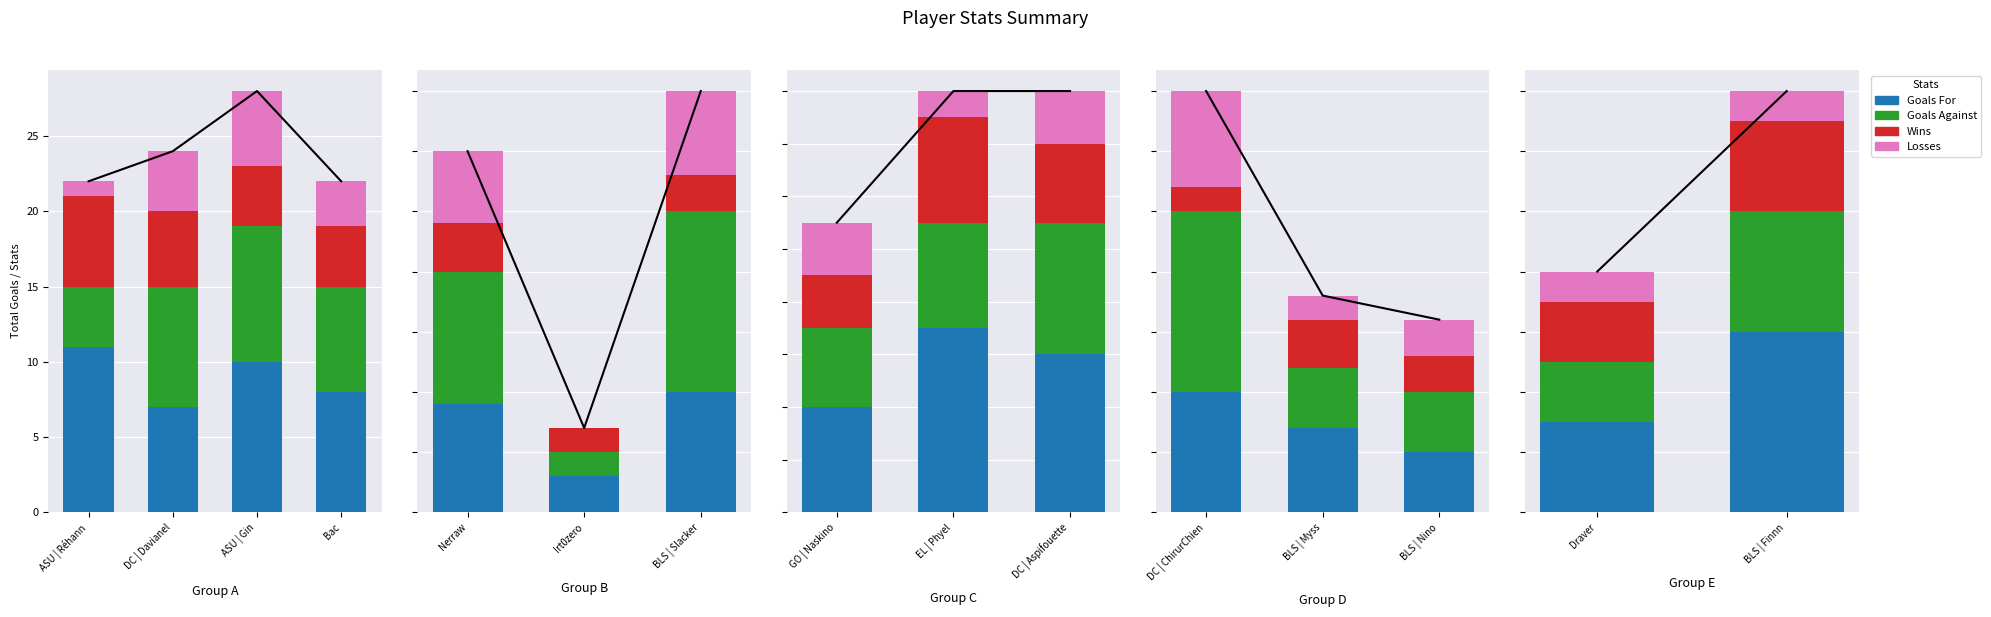

Between Draver and BLS | Finnn, which series saw the biggest shift?

Goals For